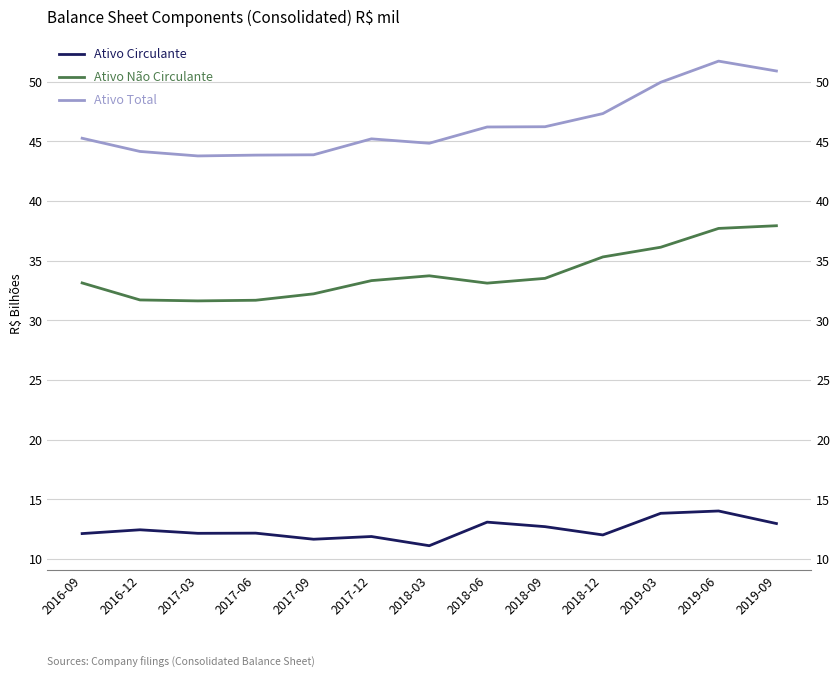

List the series in order of their peak value, lowest first.

Ativo Circulante, Ativo Não Circulante, Ativo Total